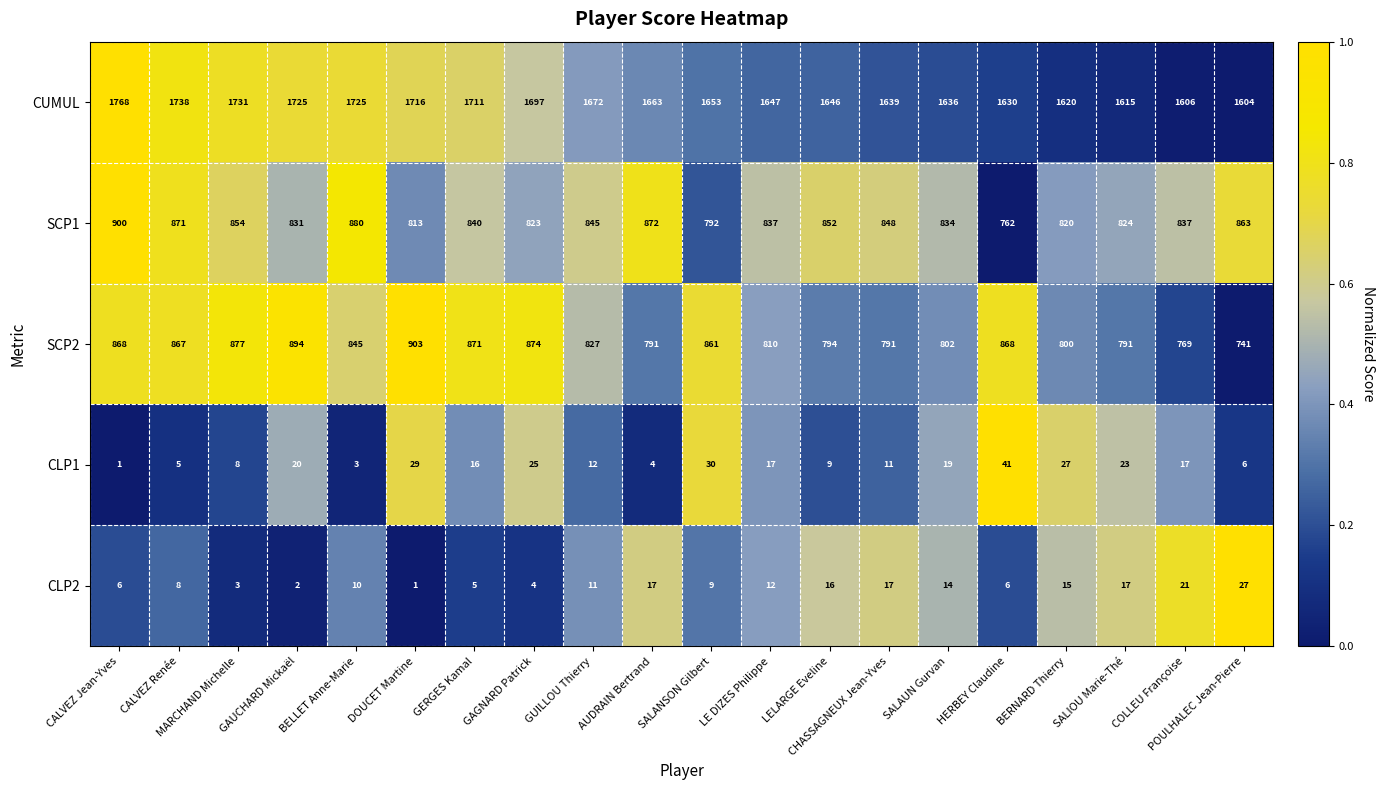

Which category has the highest value in the SCP1 series?

CALVEZ Jean-Yves